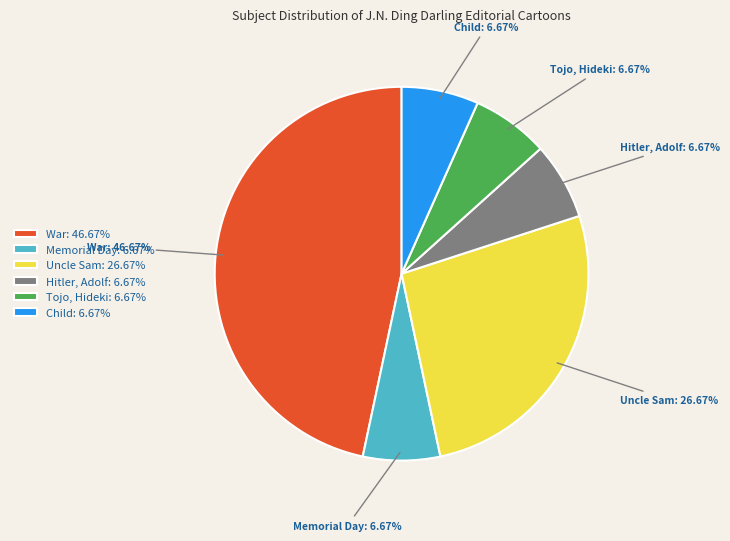

To the nearest percent, what is the average slice percentage?

17%